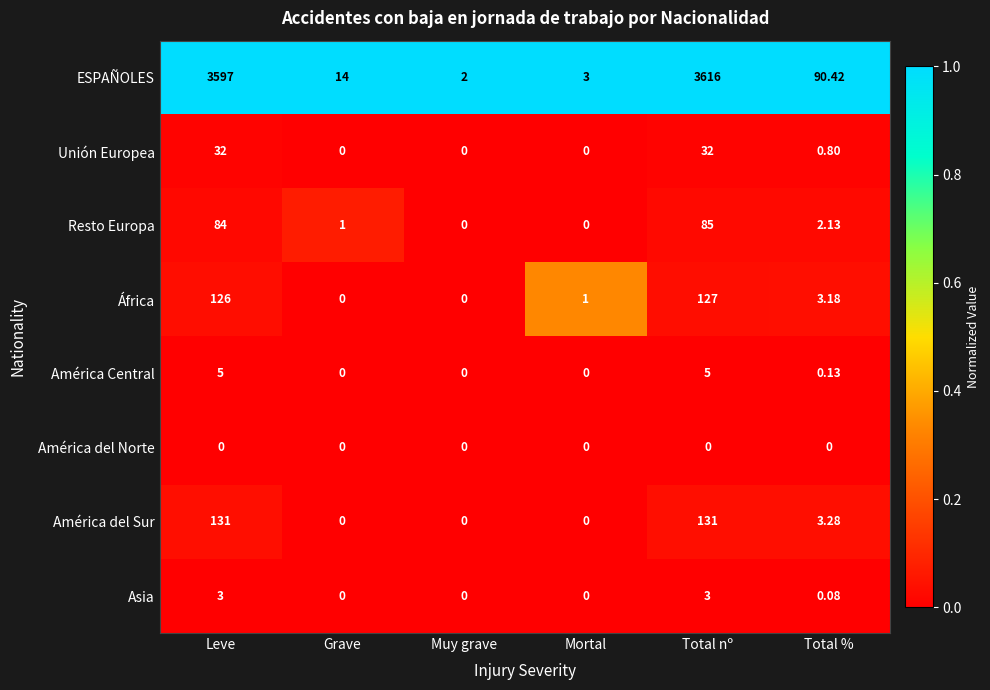

At which category is the sum across all series the highest?

Total nº